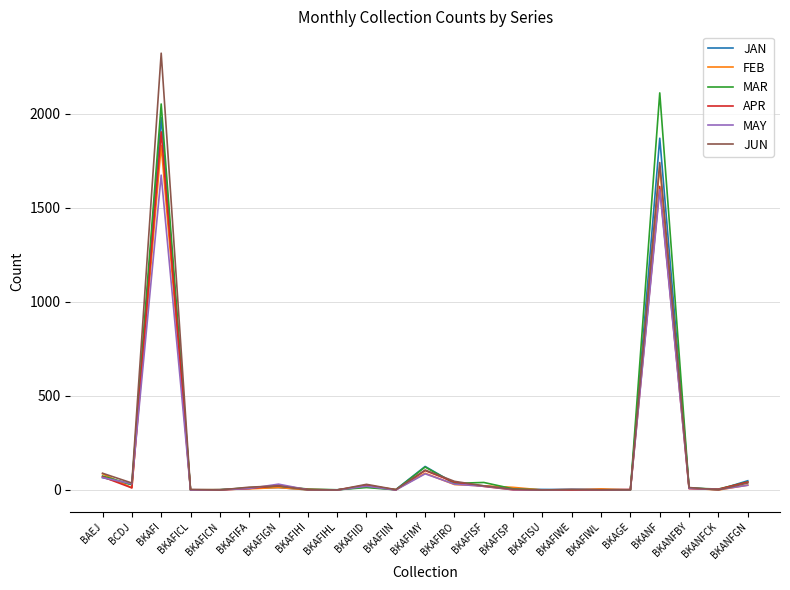

The value of MAY at BKAFISU is 0. True or false?

True